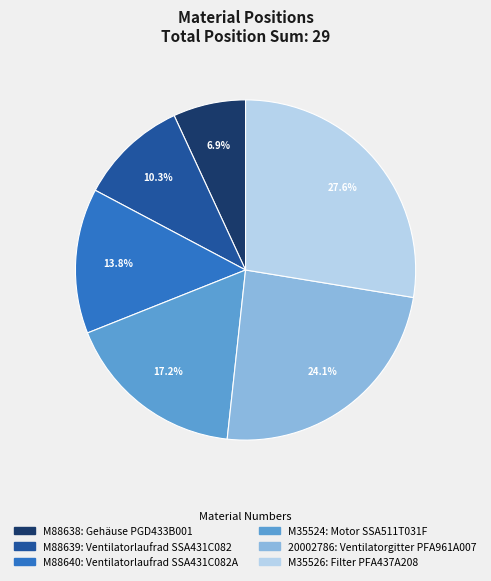

Combined, do 20002786 and M88640 account for over 50%?

No